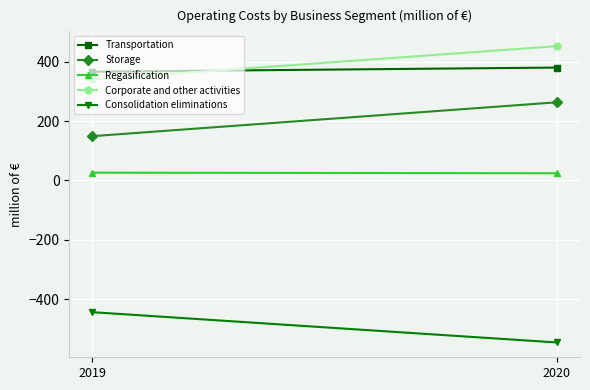

What is the value of the Storage point at the 2nd from the left?

263